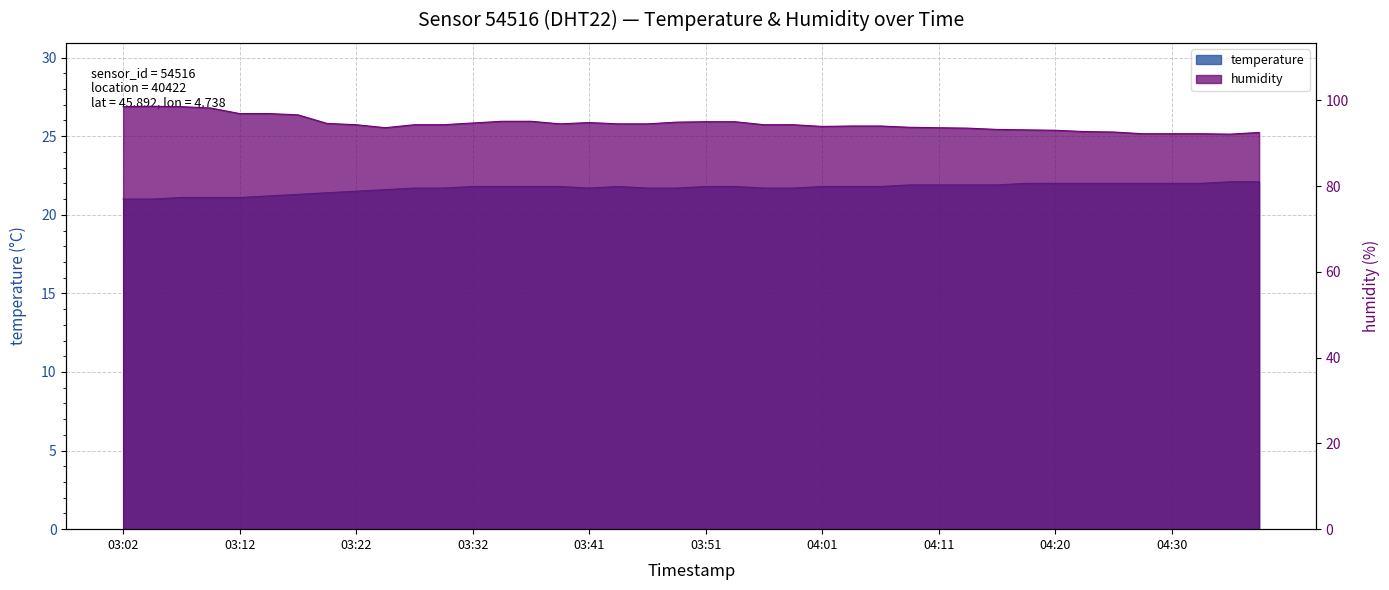

At which category does the chart reach its minimum across all series?

03:02